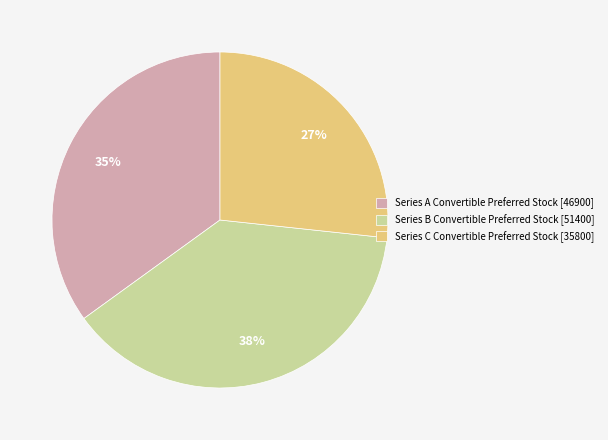

What percentage is the Series C Convertible Preferred Stock slice, to the nearest percent?

27%